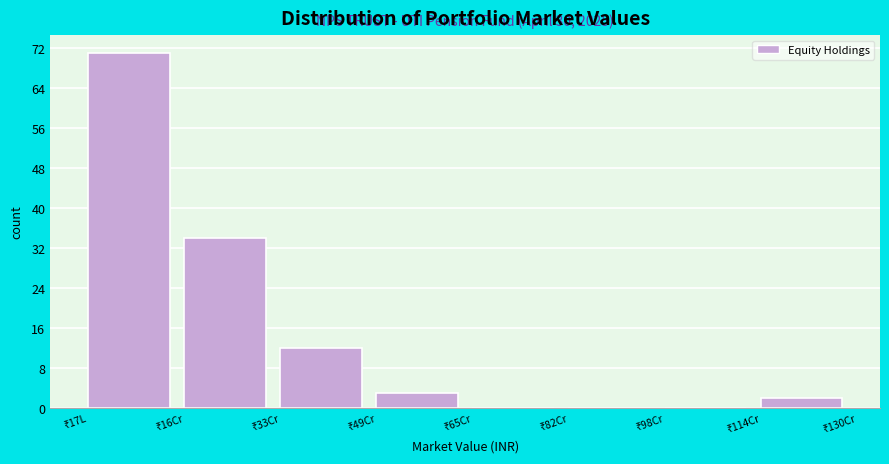

What is the greatest value displayed?

71